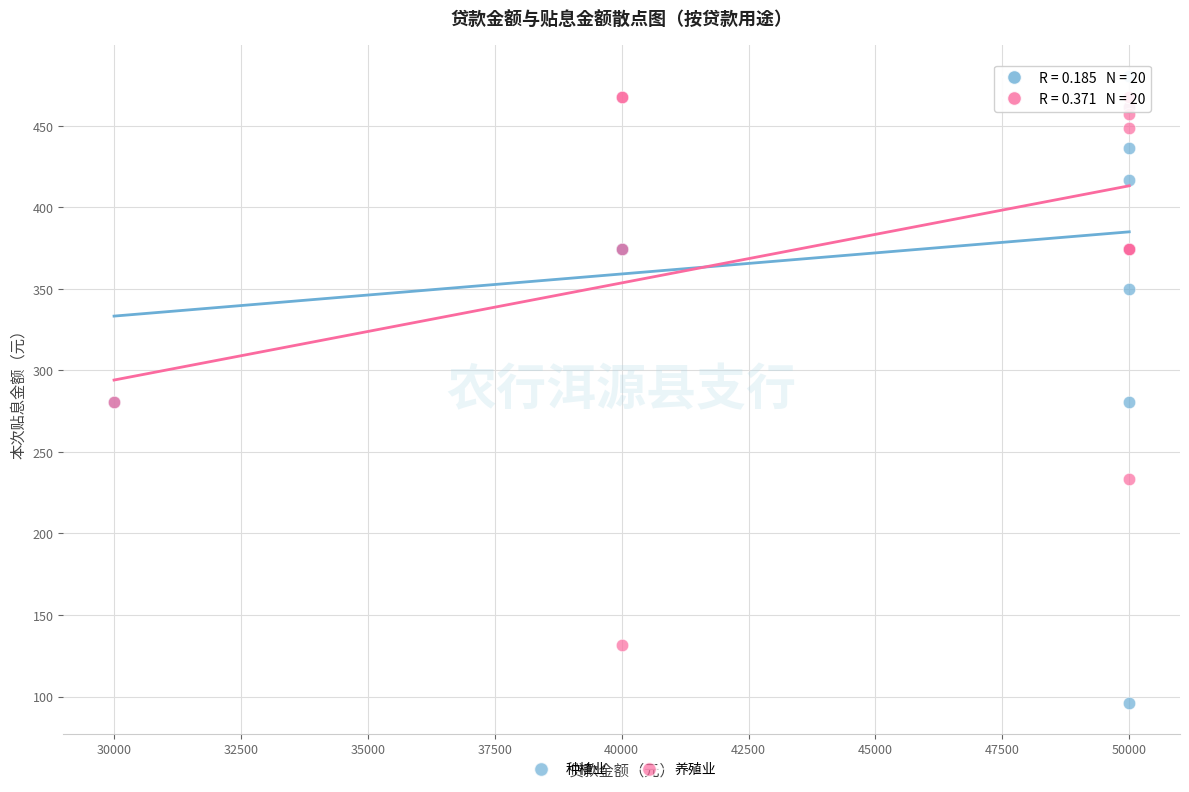

Which series contains the highest Y value?

种植业